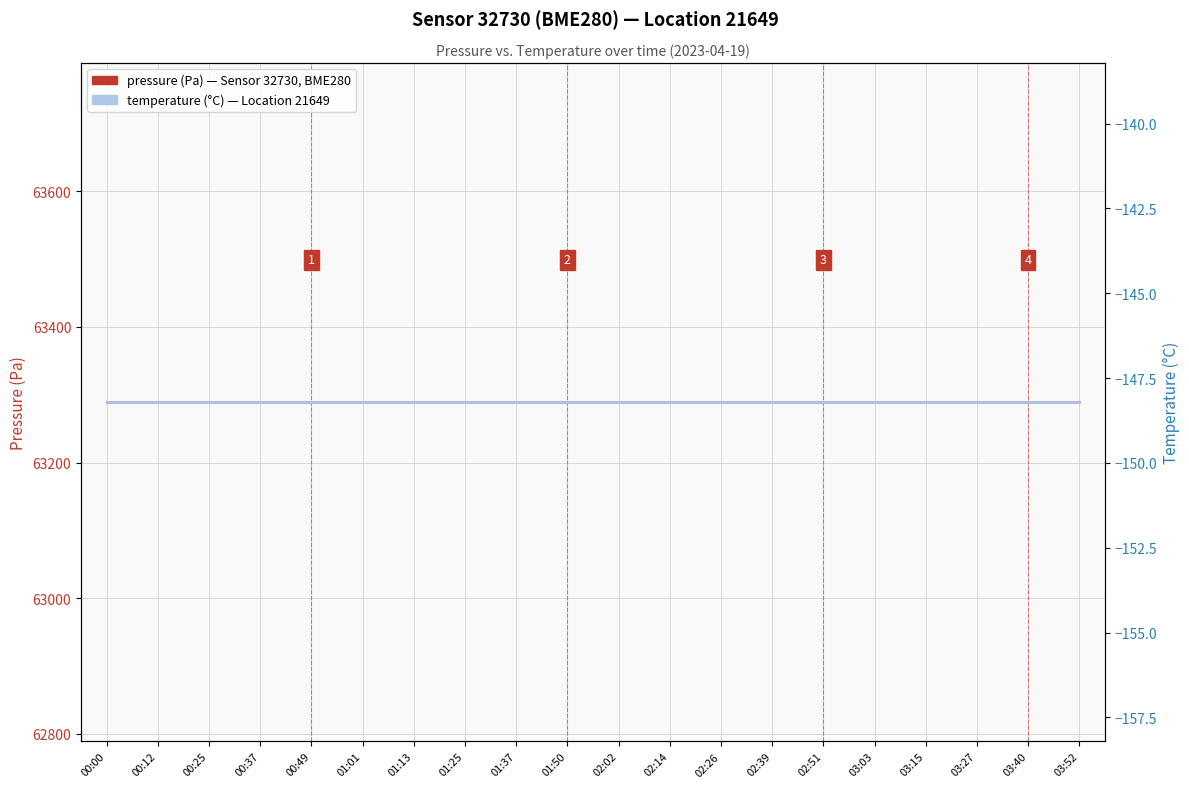

What is the sum of the temperature values at 02:14 and 01:37?

-296.4